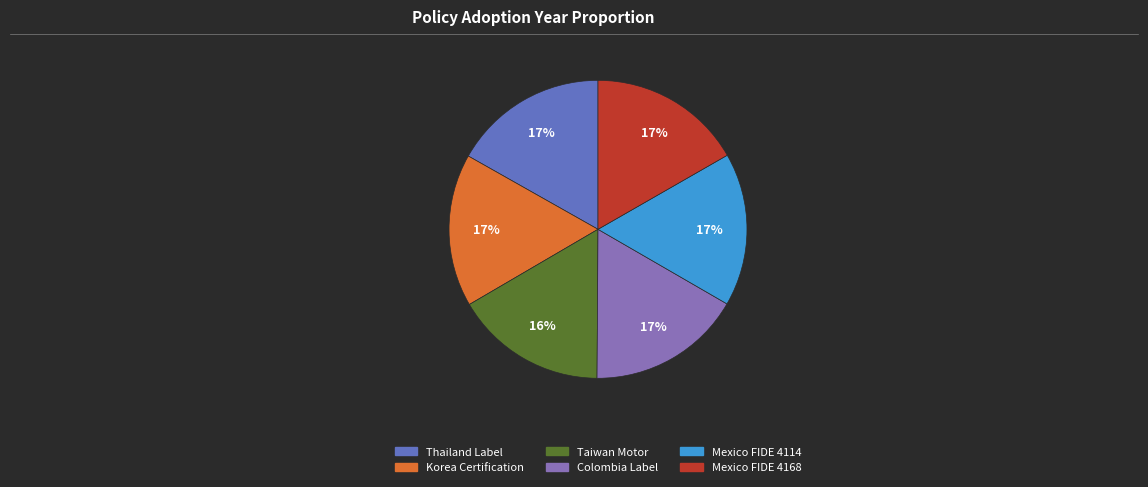

Is there a majority slice in this chart?

No